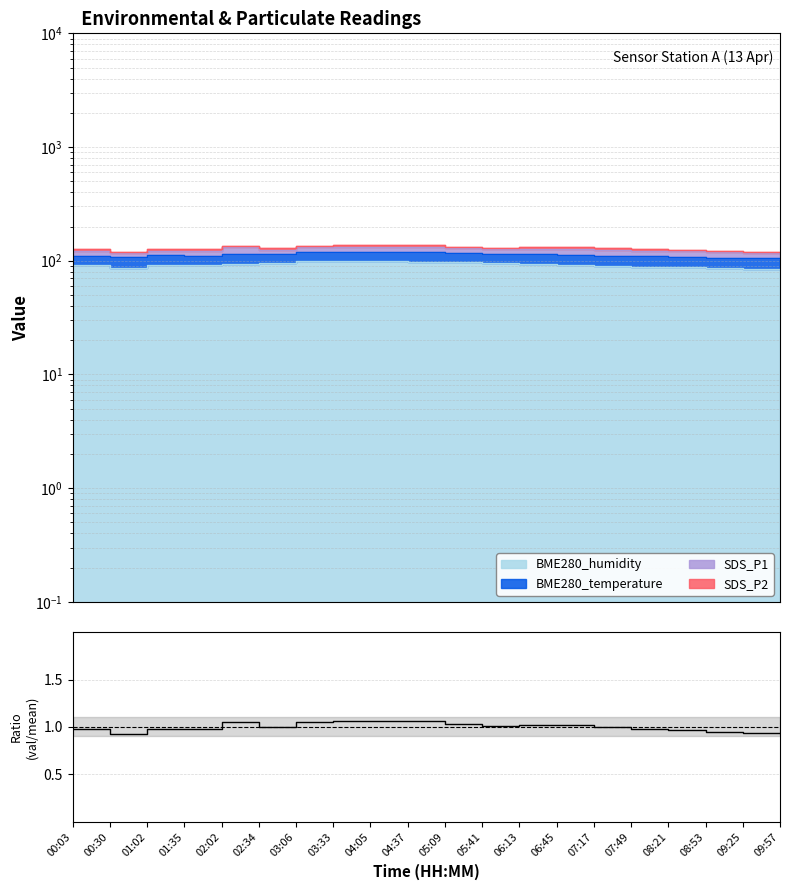

True or false: the data shows 1.1 at 02:02.

True